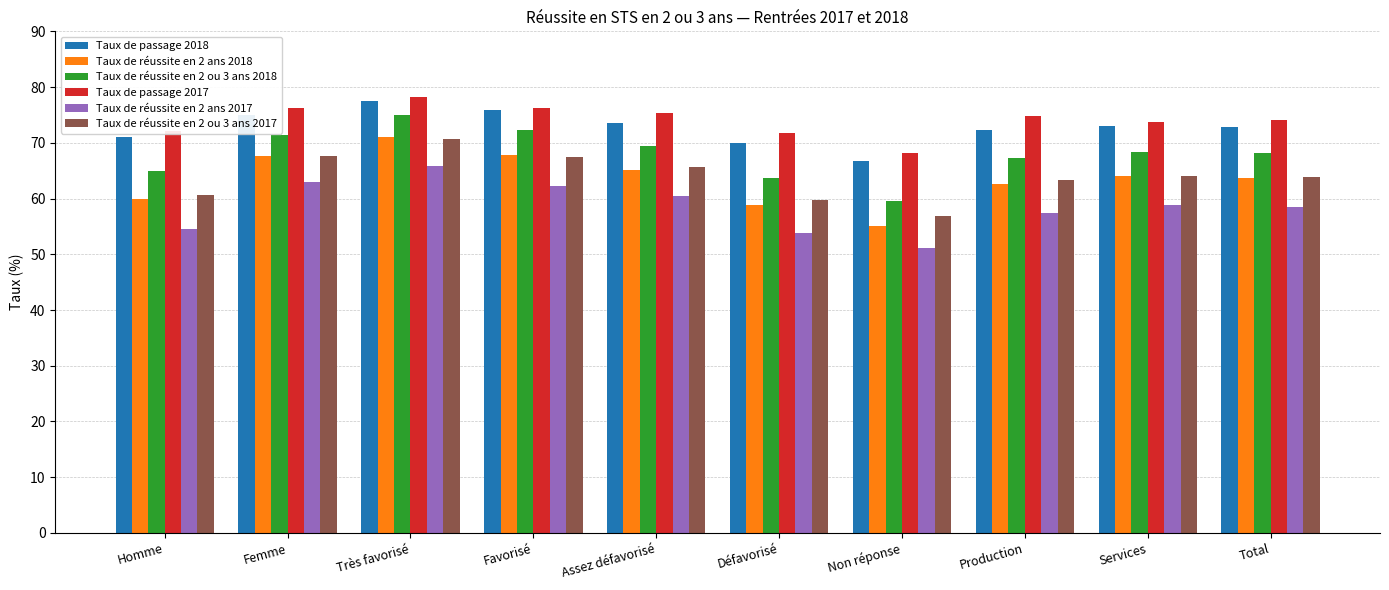

What is the difference between the maximum and minimum values in the Taux de réussite en 2 ans 2017 series?

14.7